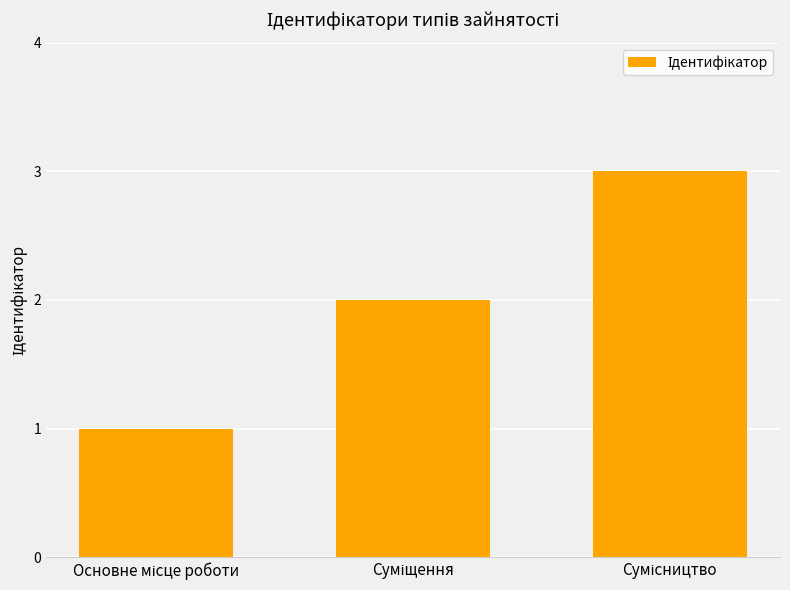

What is the maximum value shown in the chart?

3